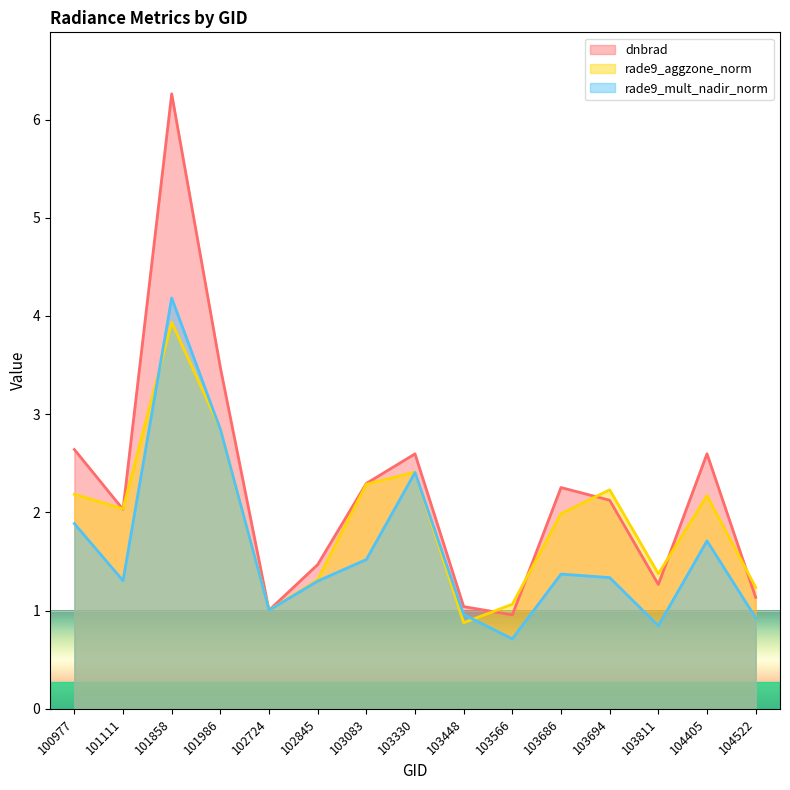

How many lines are shown in the chart?

3